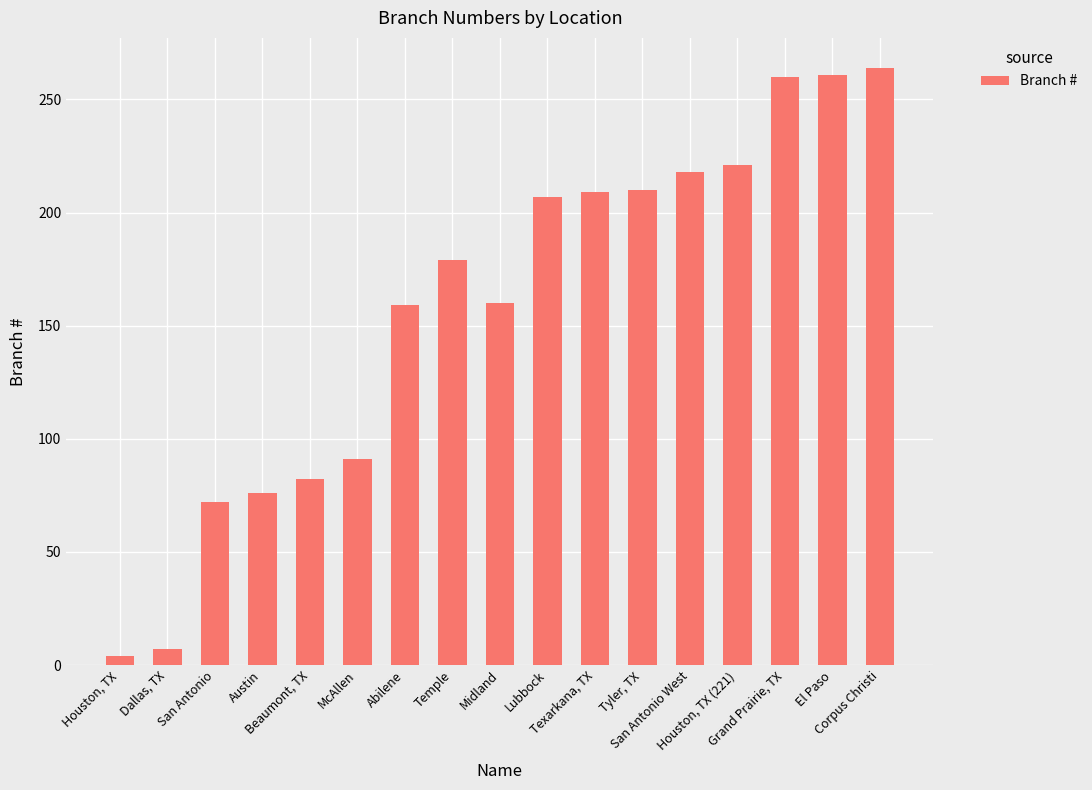

Which category has the highest value across all series?

Corpus Christi